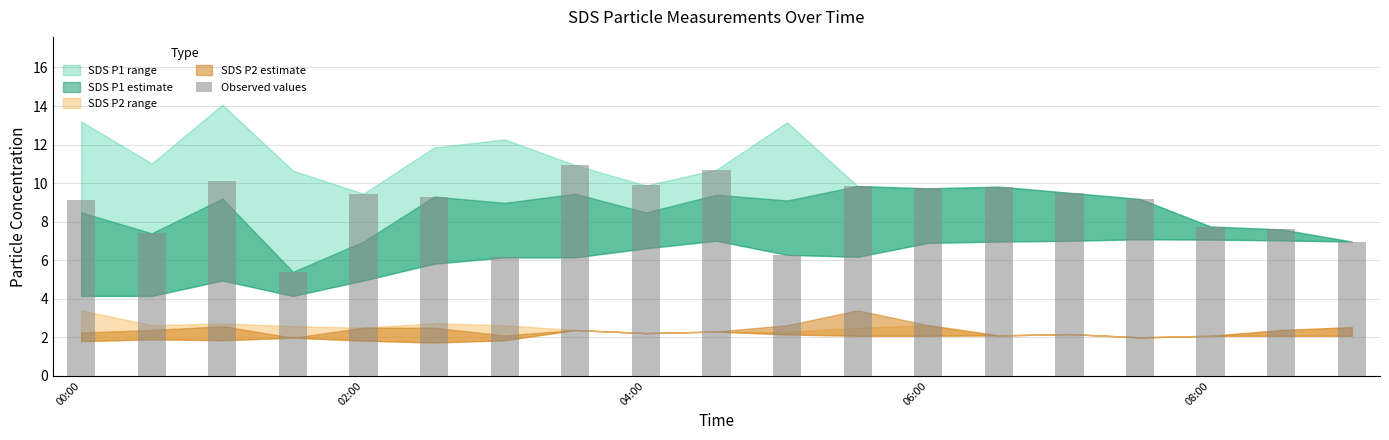

What is the greatest value displayed?

10.9